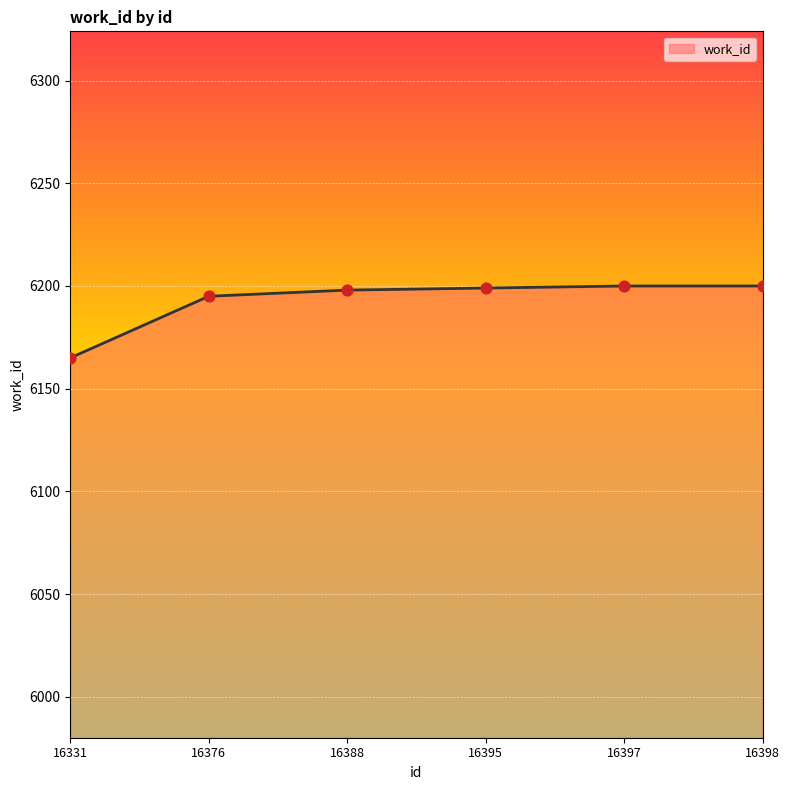

Approximately how many times larger is the value at 16331 compared to 16376?

1.0